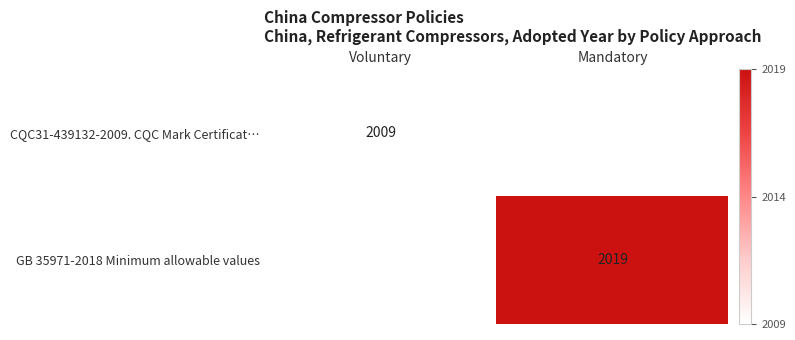

The value of CQC31-439132-2009. CQC Mark Certificat… at Voluntary is 2772. True or false?

False